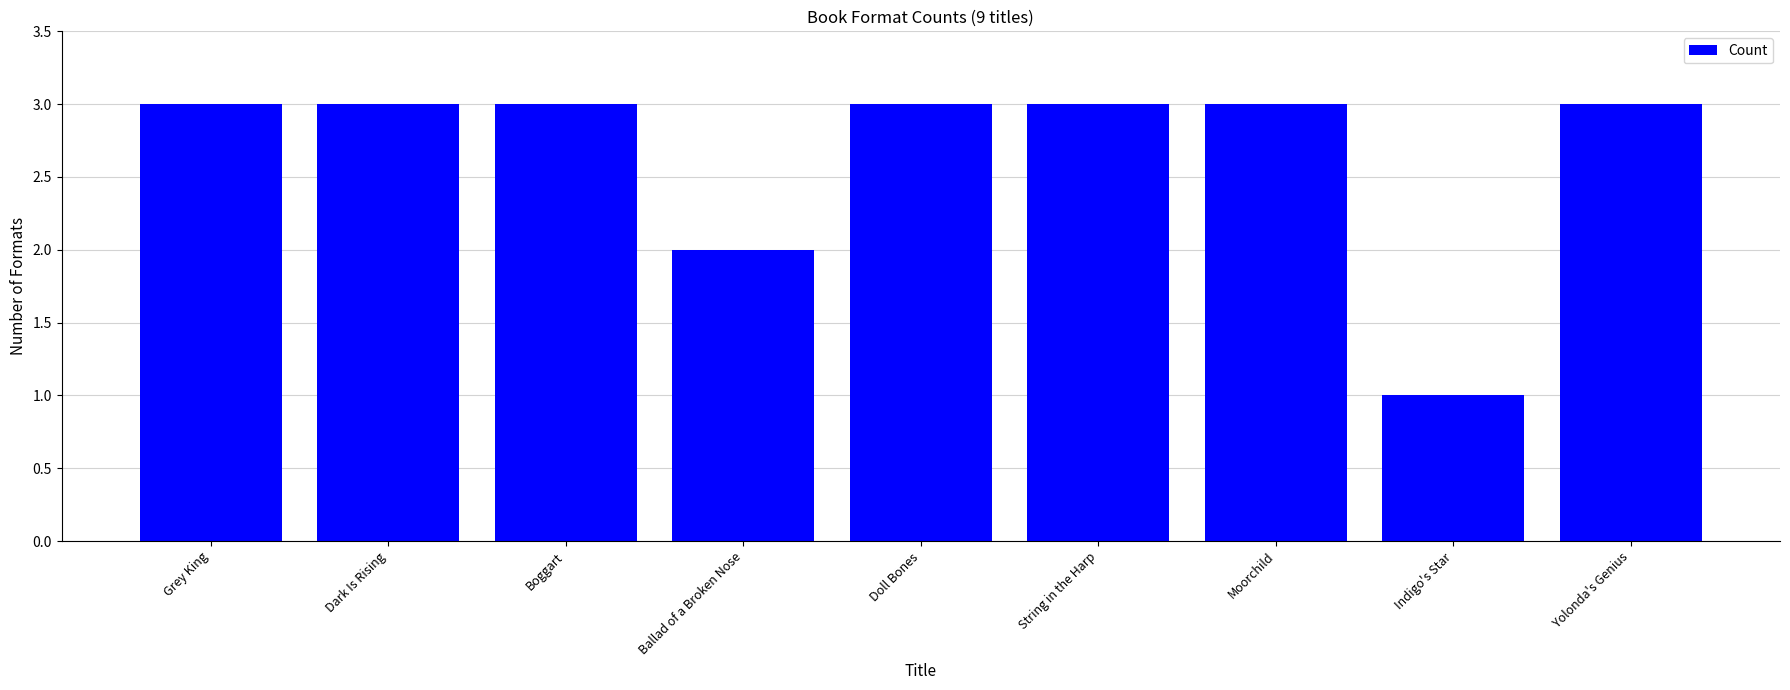

Which label corresponds to the smallest value in the chart?

Indigo's Star